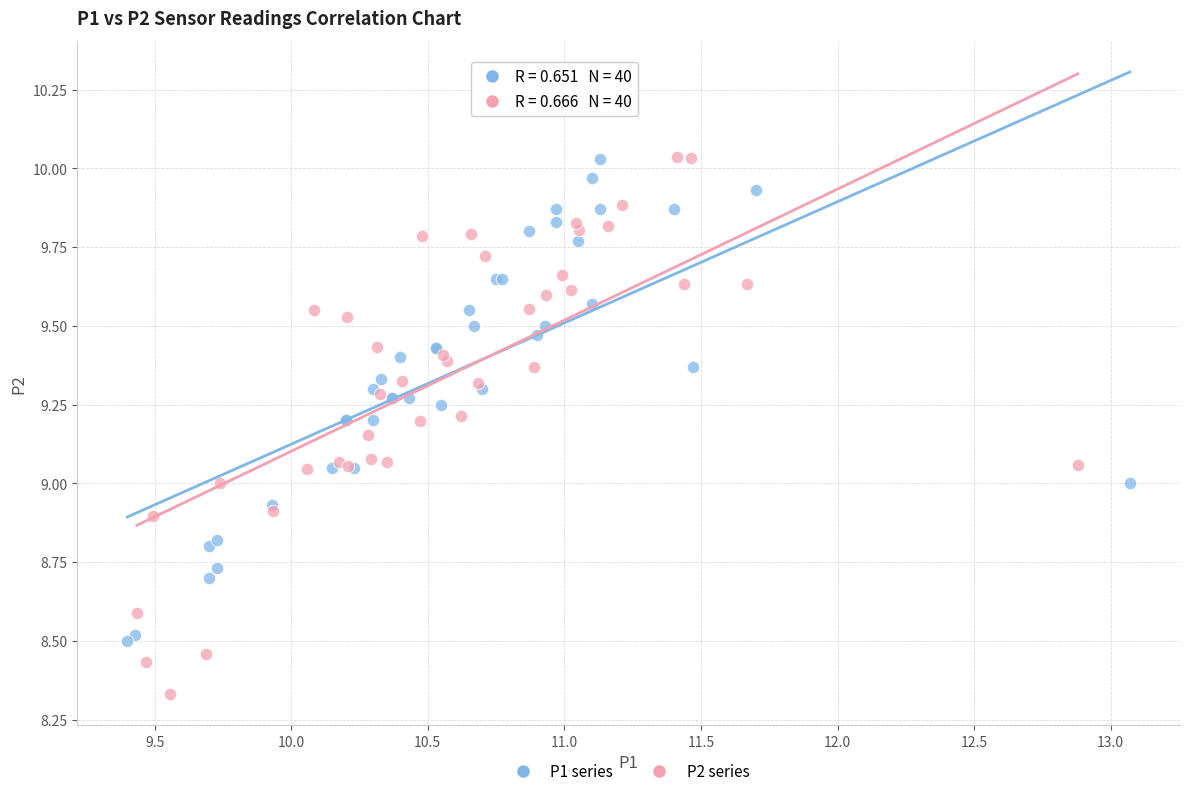

What are all the series names shown in the legend?

P1 series, P2 series